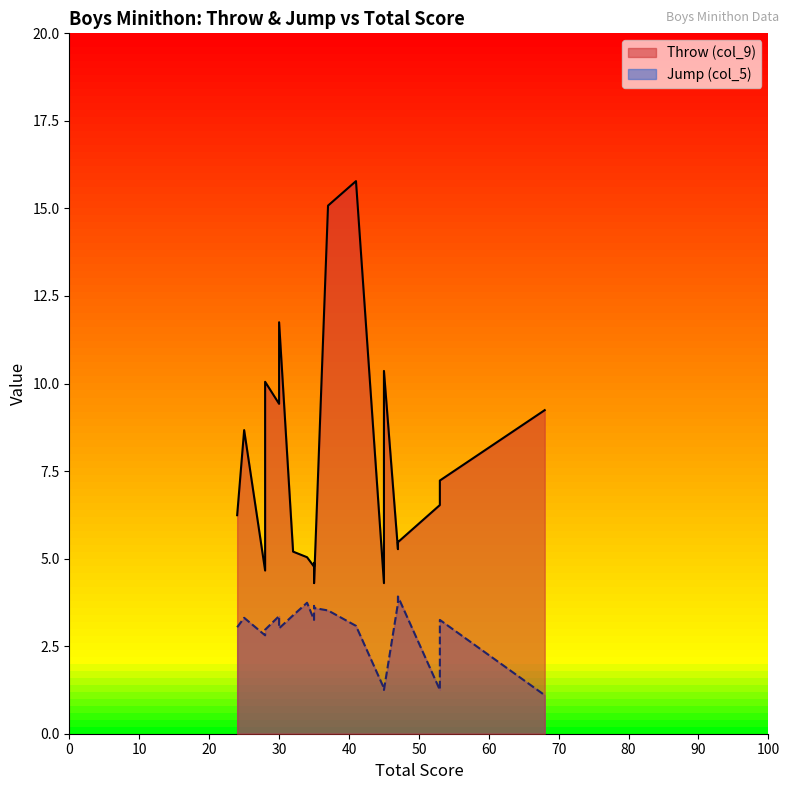

What is the spread (max minus min) of values at 37?

11.6